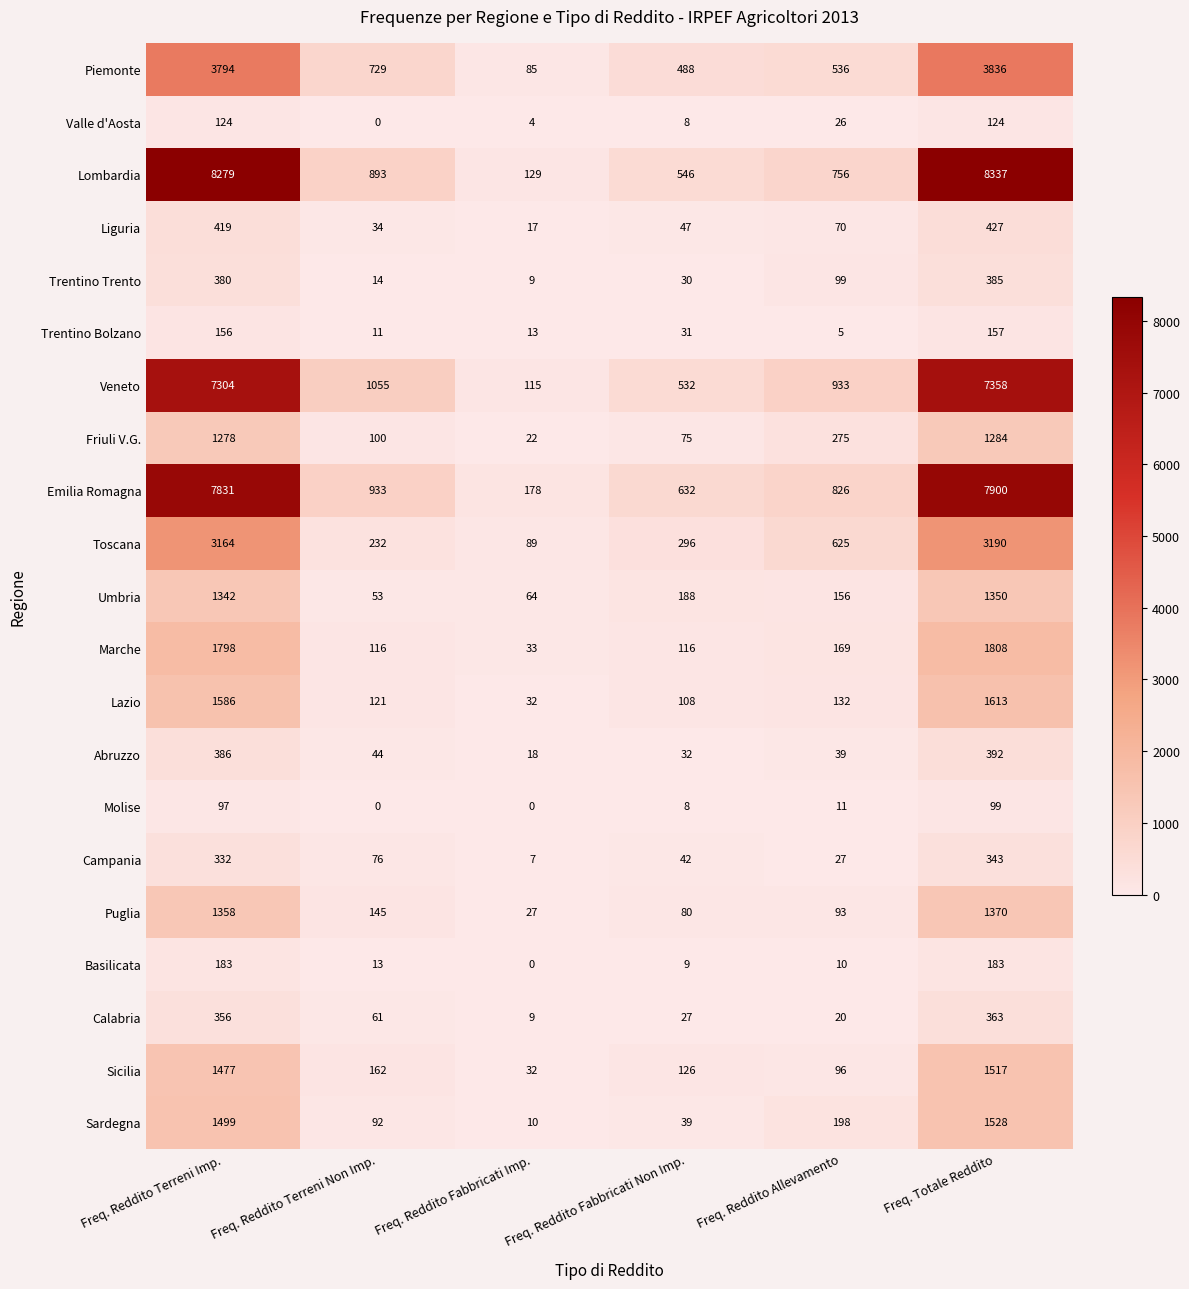

At how many categories does at least one series exceed 4610?

2